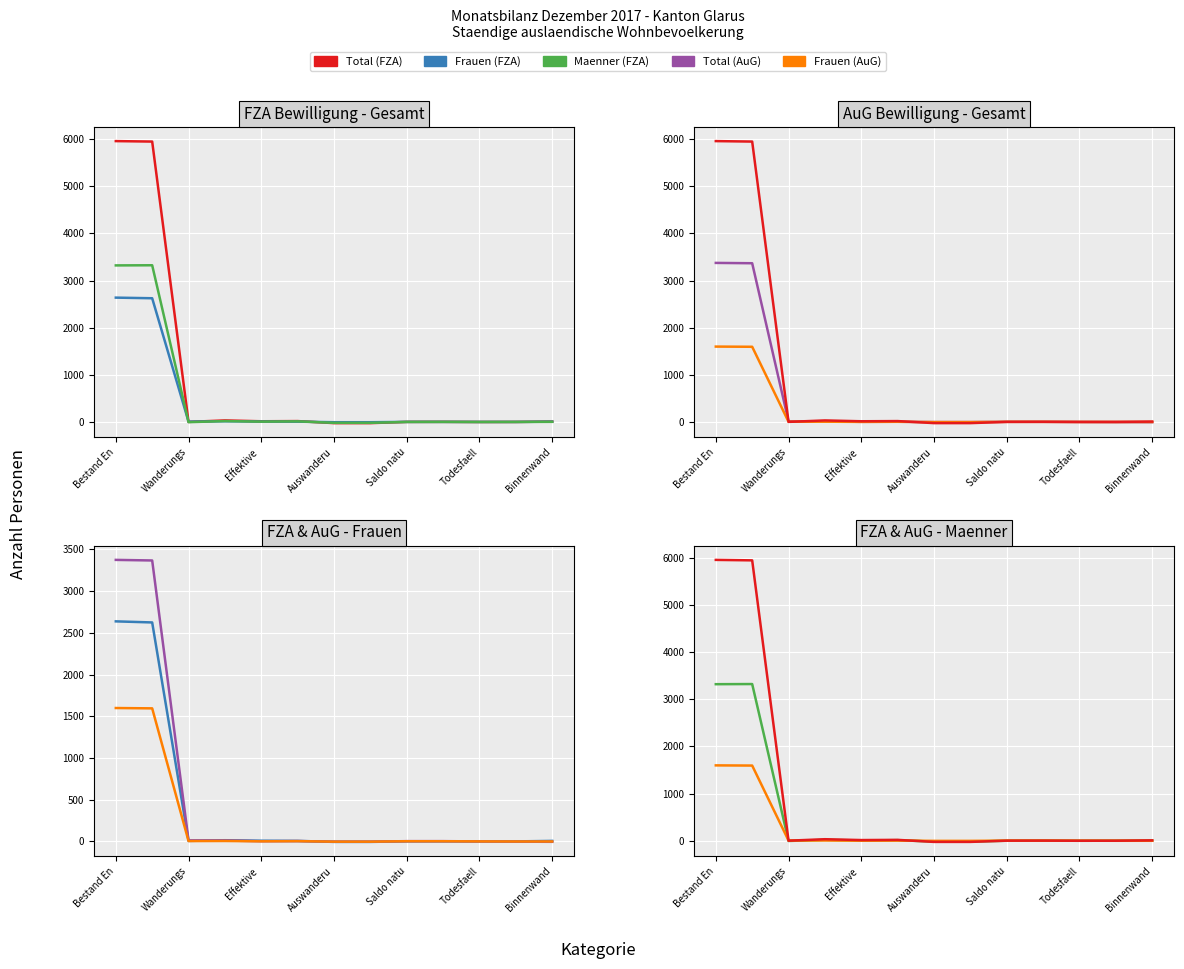

List the series in order of their peak value, lowest first.

Frauen (AuG), Frauen (FZA), Maenner (FZA), Total (AuG), Total (FZA)